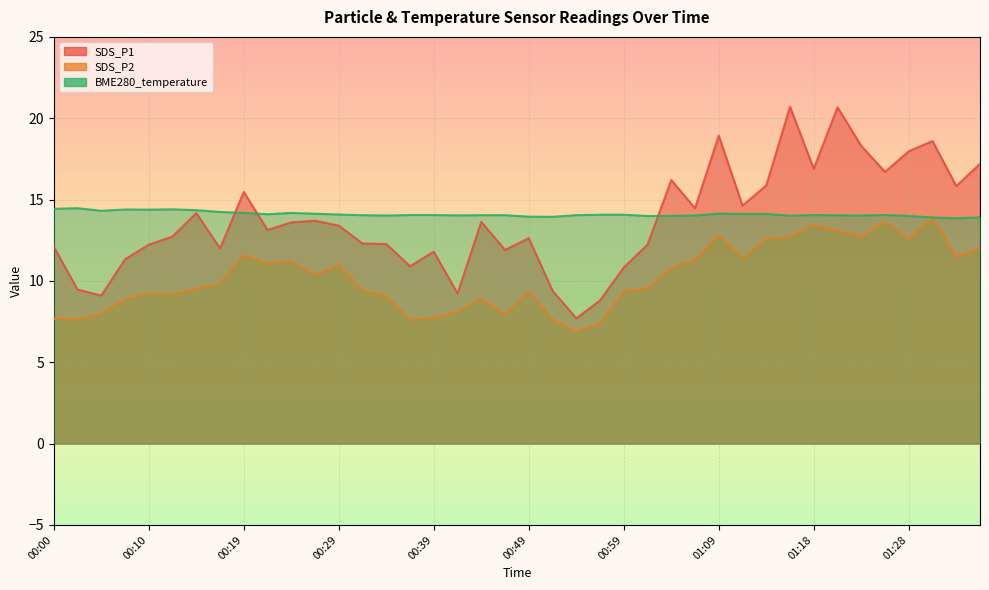

What is the label of the 24th point from the right?

00:39